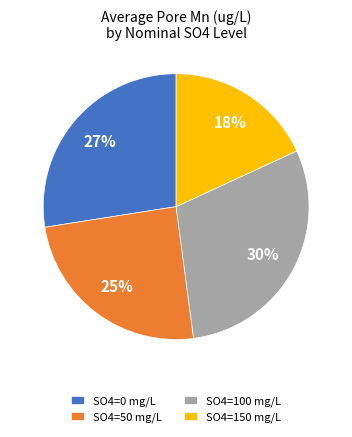

Is the sum of SO4=150 mg/L and SO4=100 mg/L greater than half?

No